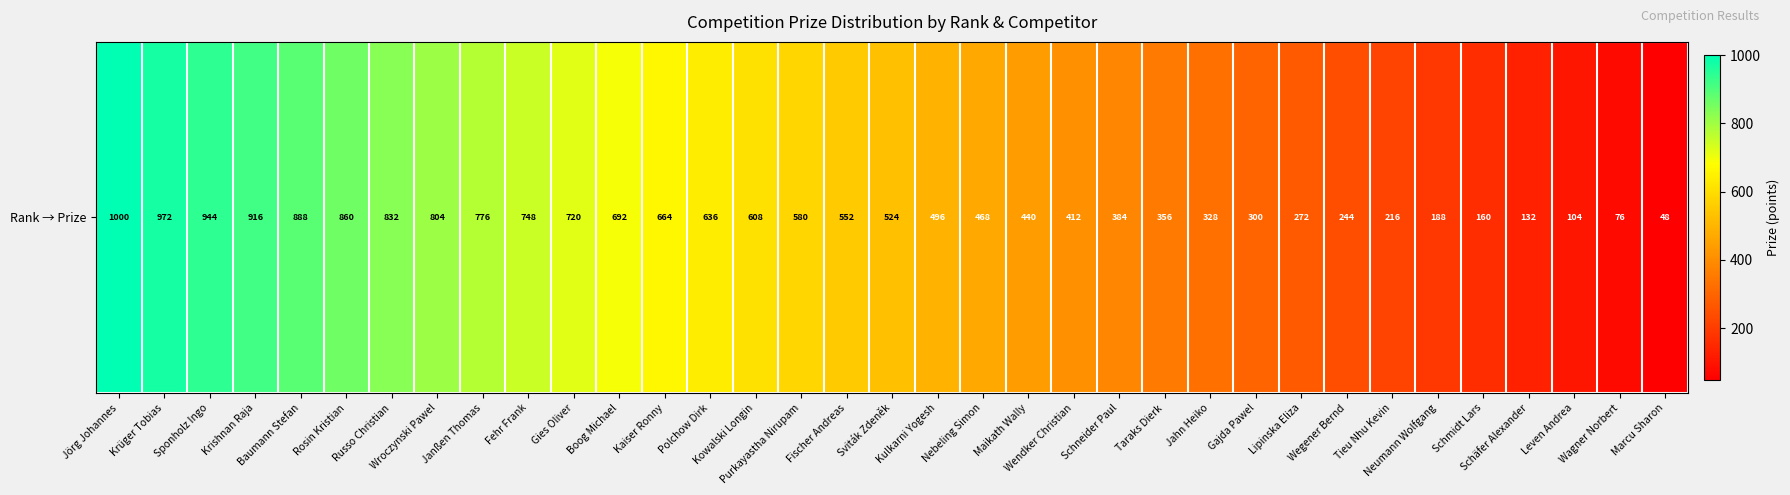

Is it true that the value at Tieu Nhu Kevin is 216?

True